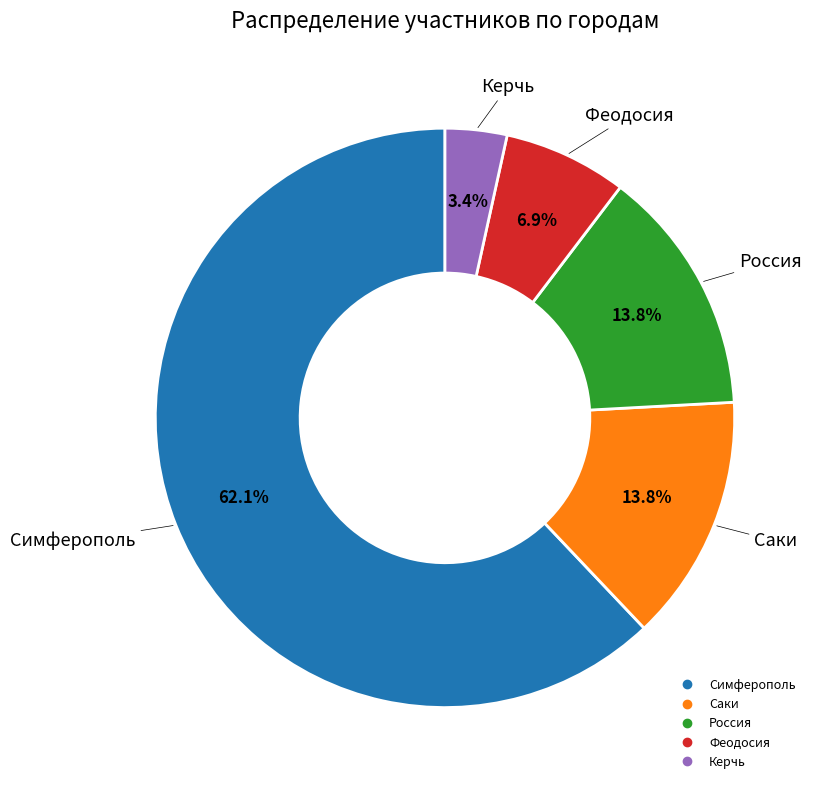

Does Симферополь account for over 50% of the chart?

Yes